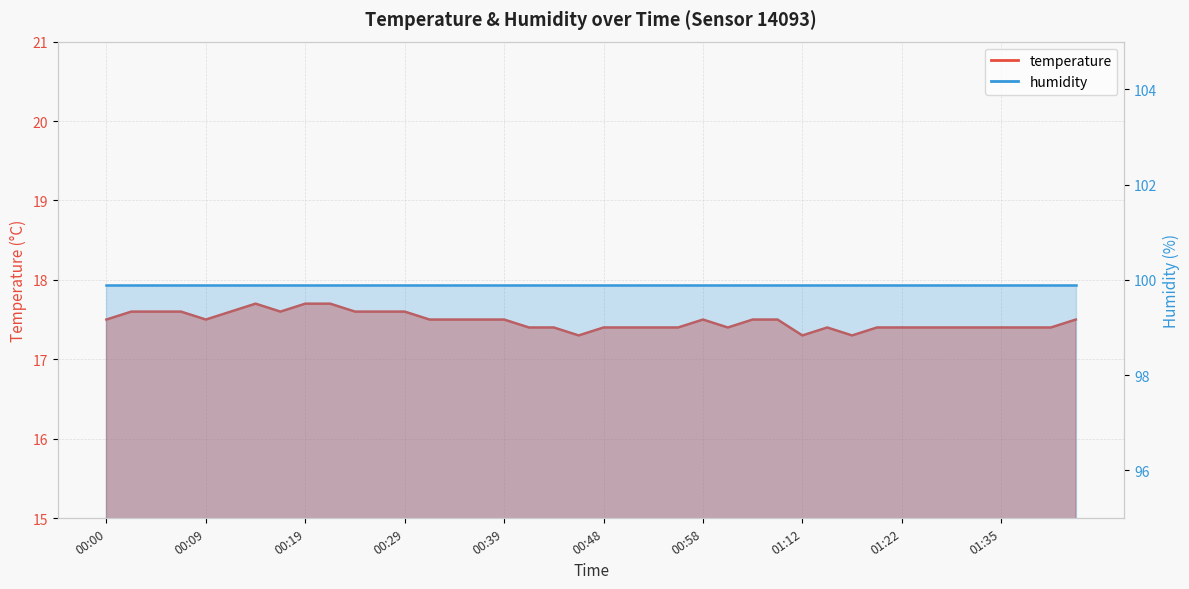

What is the sum of all values?

699.2